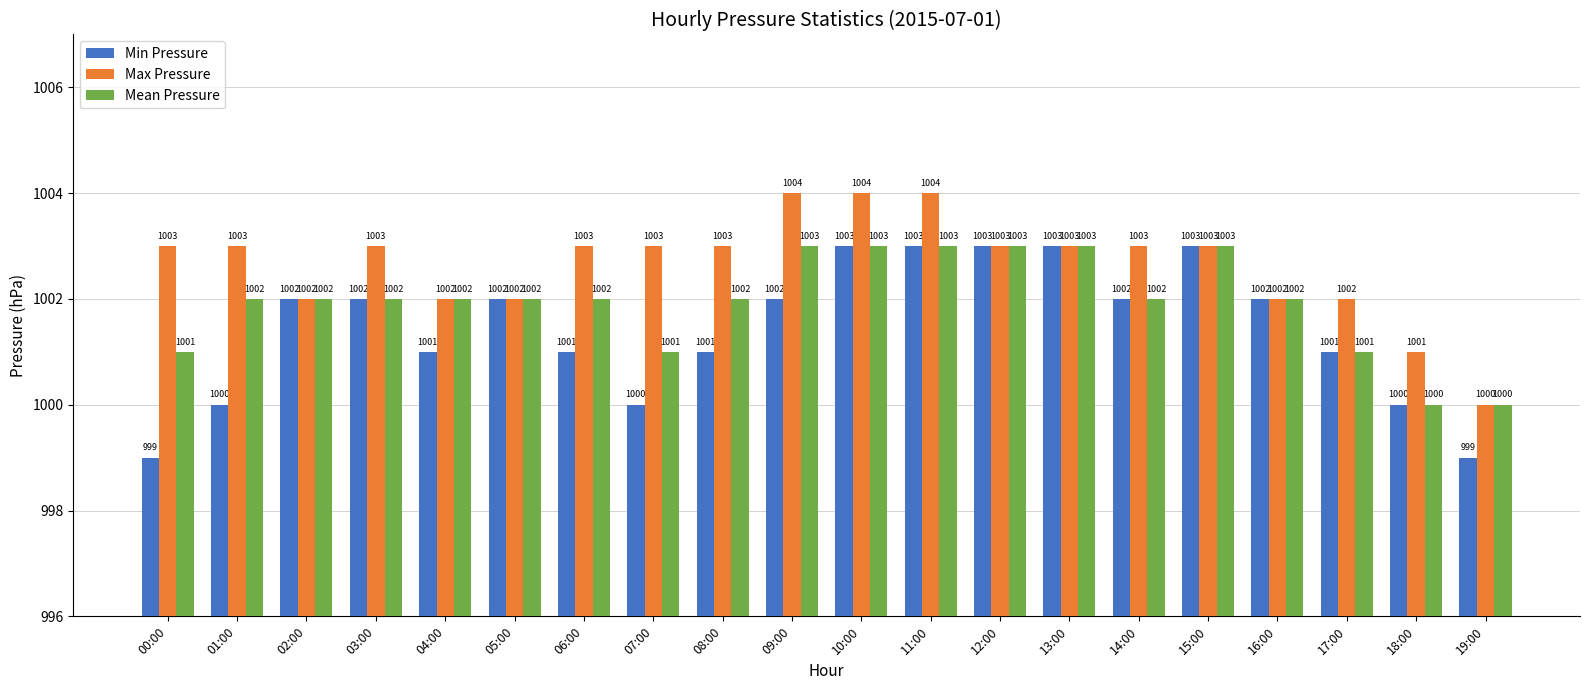

What are all the series names shown in the legend?

Min Pressure, Max Pressure, Mean Pressure